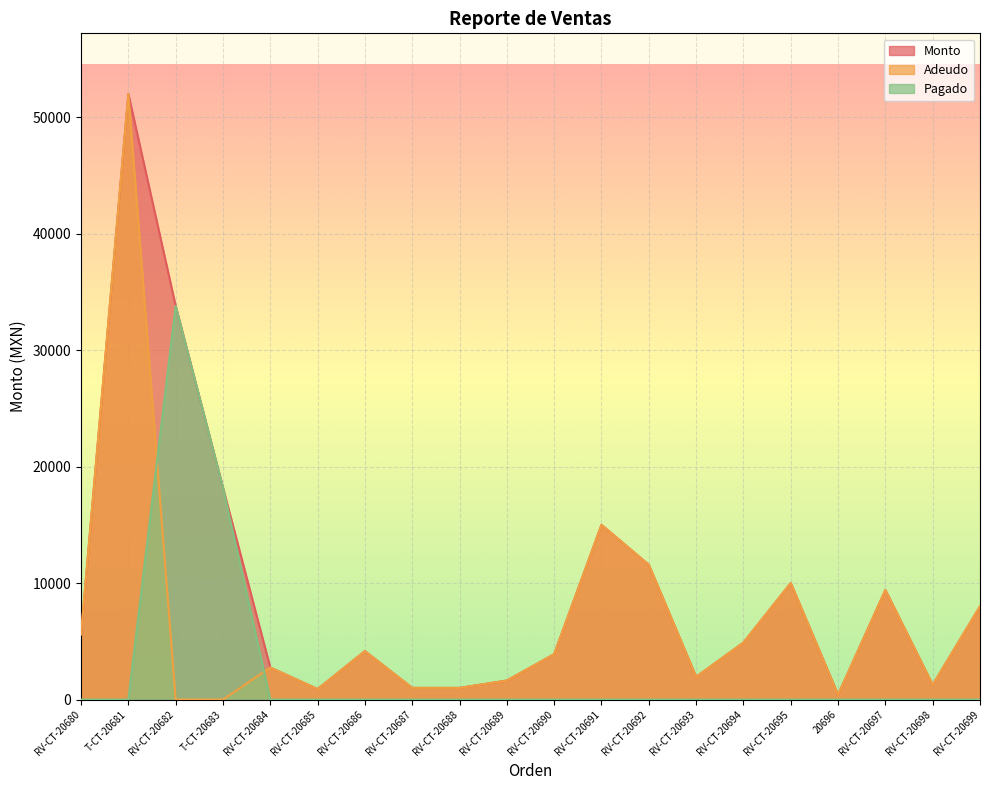

Which series changed the most between T-CT-20681 and RV-CT-20689?

Monto